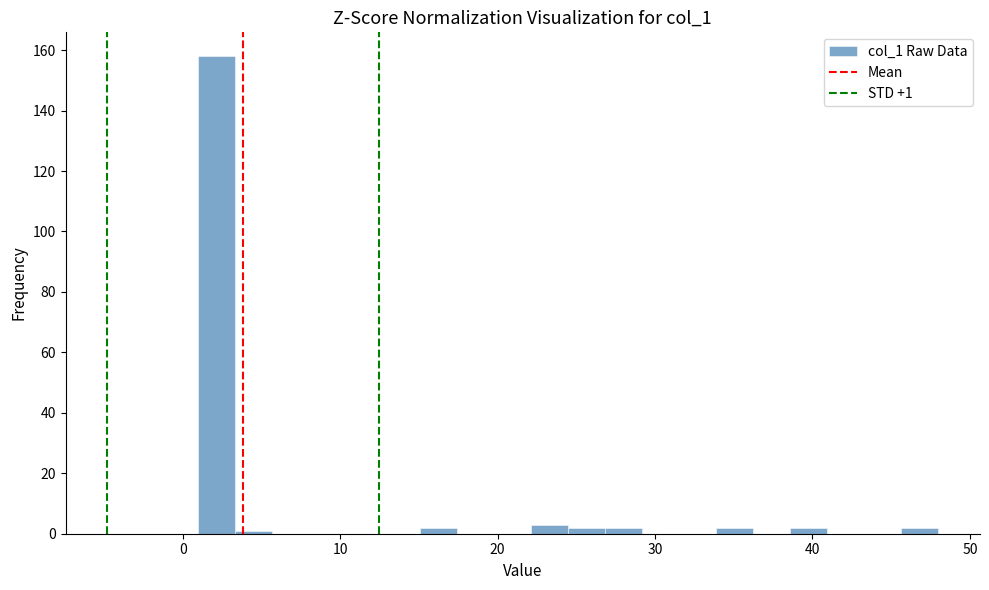

Around what value on the x-axis is the tallest bar? Give the approximate position of its centre, as read against the axis.

2